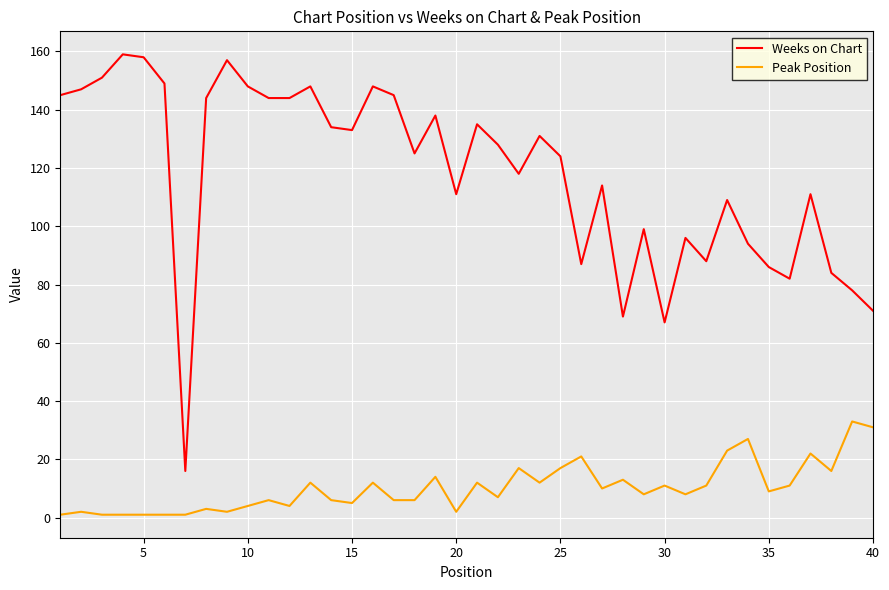

Rank the series by their maximum value, from lowest to highest.

Peak Position, Weeks on Chart